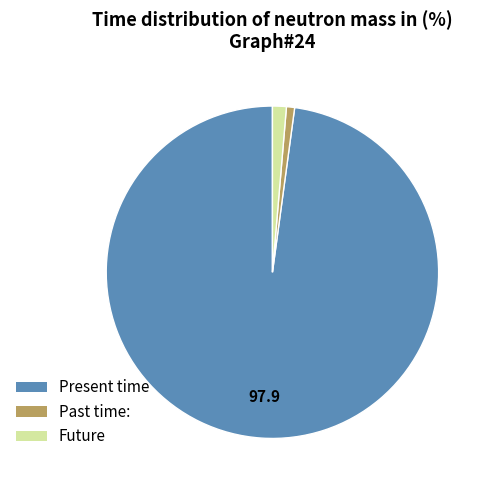

Is the sum of Future and Past time: greater than half?

No